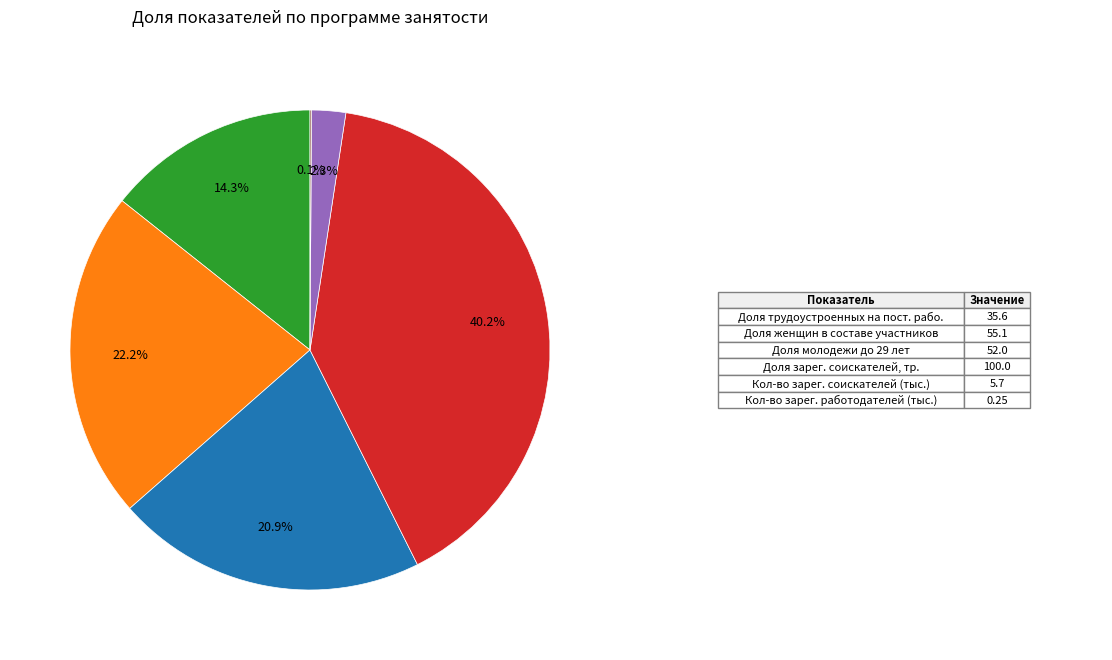

Is there a majority slice in this chart?

No